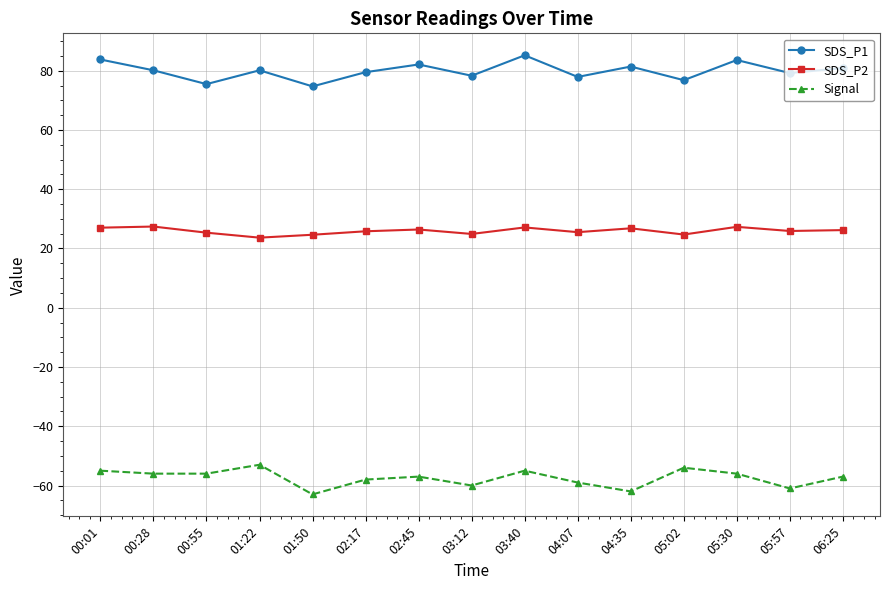

What is the minimum value for SDS_P1?

74.7